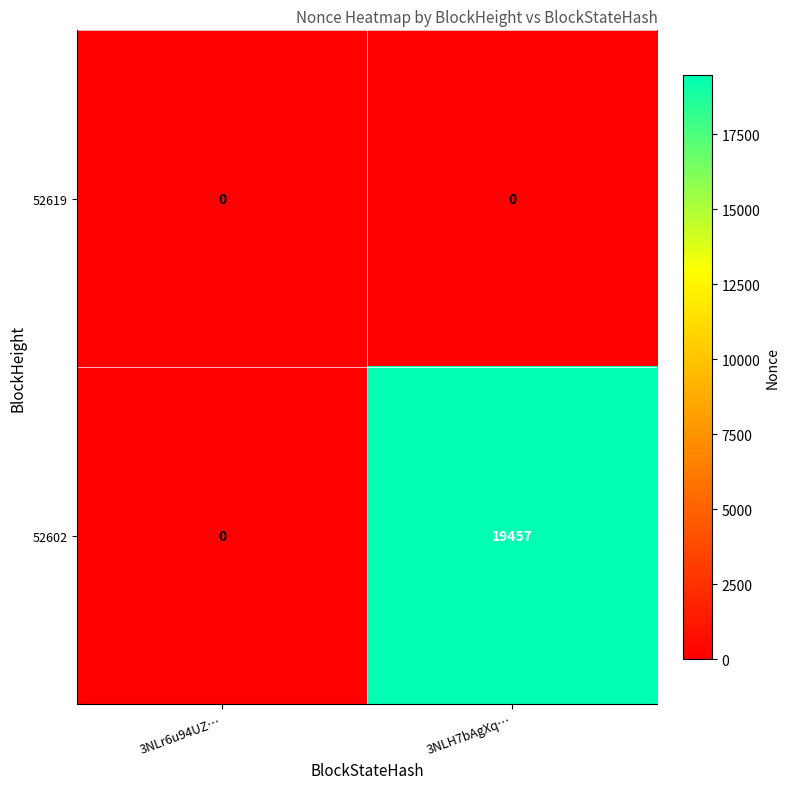

What is the difference between the 52602 values at 3NLH7bAgXq… and 3NLr6u94UZ…?

19457